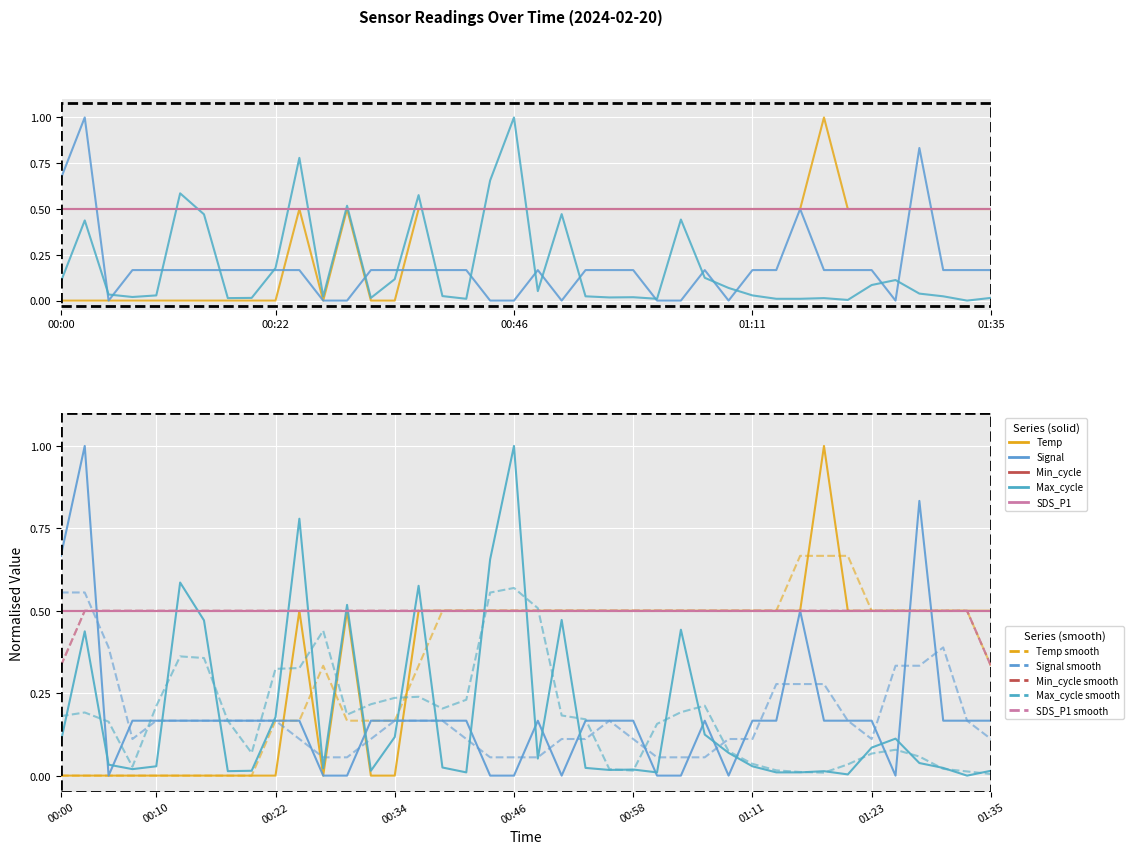

Between 00:05 and 01:08, which series saw the biggest shift?

Temp